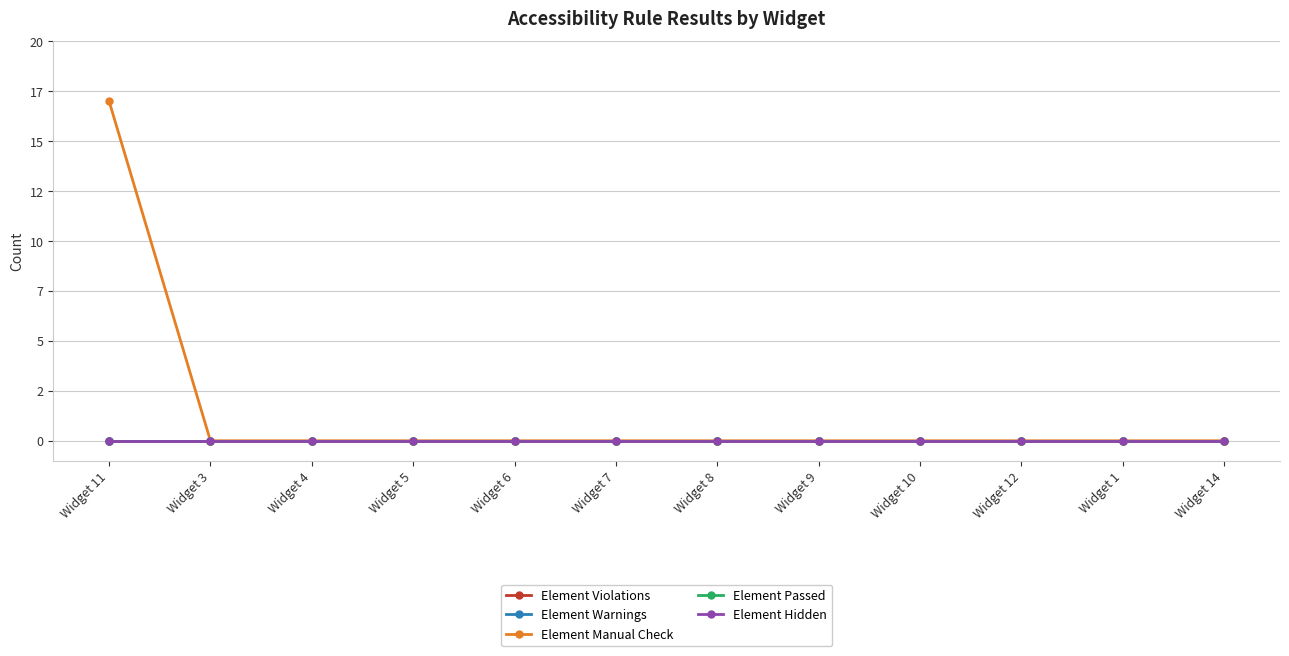

Is this an area chart (filled region under the line)?

No